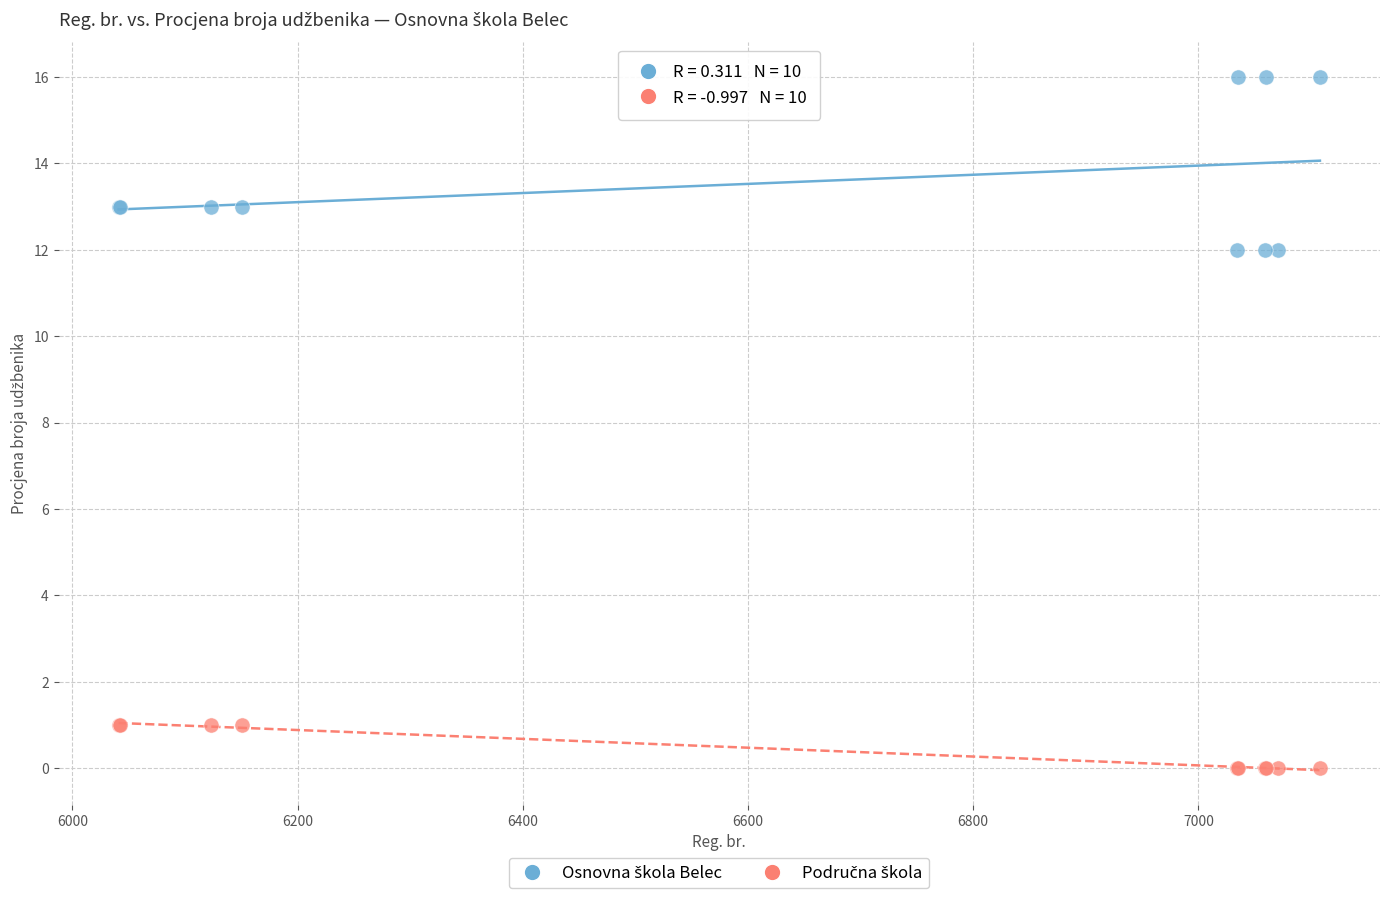

What is the X range (max minus min) for the scatter plot?

1067